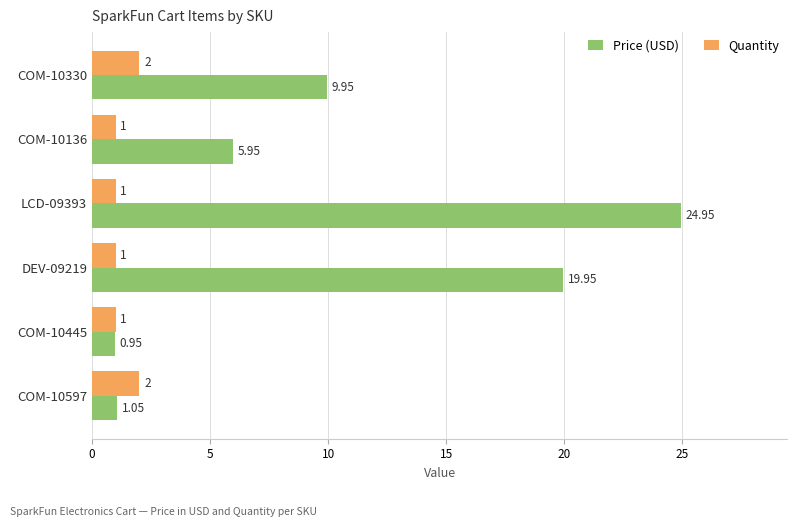

List the labels in order of Price (USD) value, smallest first.

COM-10445, COM-10597, COM-10136, COM-10330, DEV-09219, LCD-09393